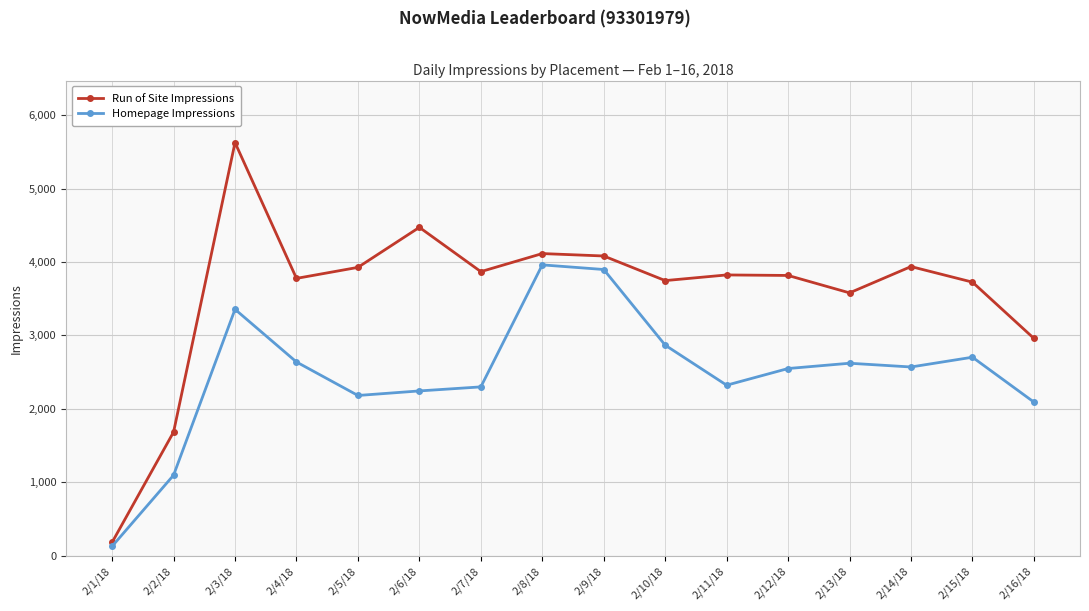

At which category does Run of Site Impressions reach its first local peak?

2/3/18